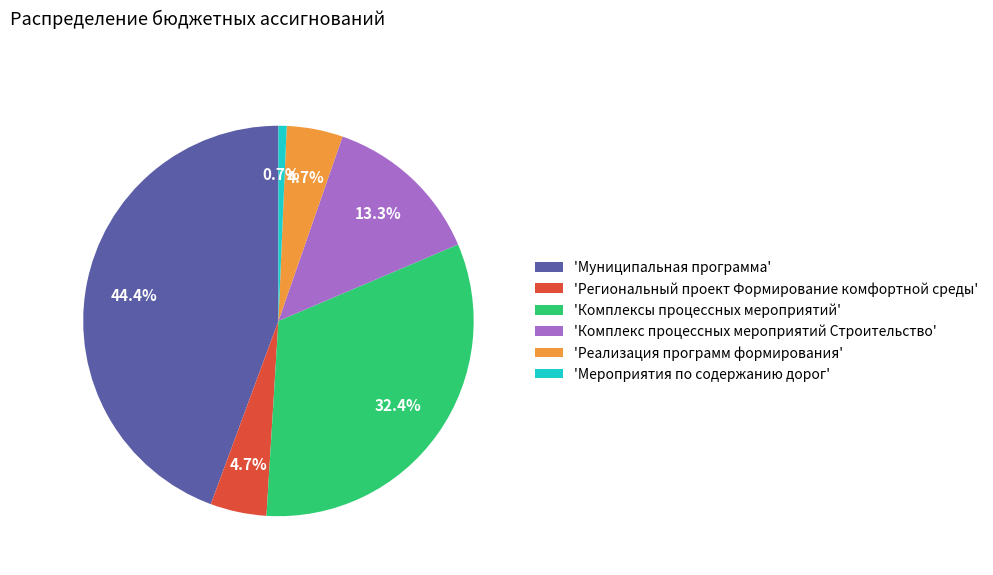

What is the largest slice in the pie chart?

'Муниципальная программа'